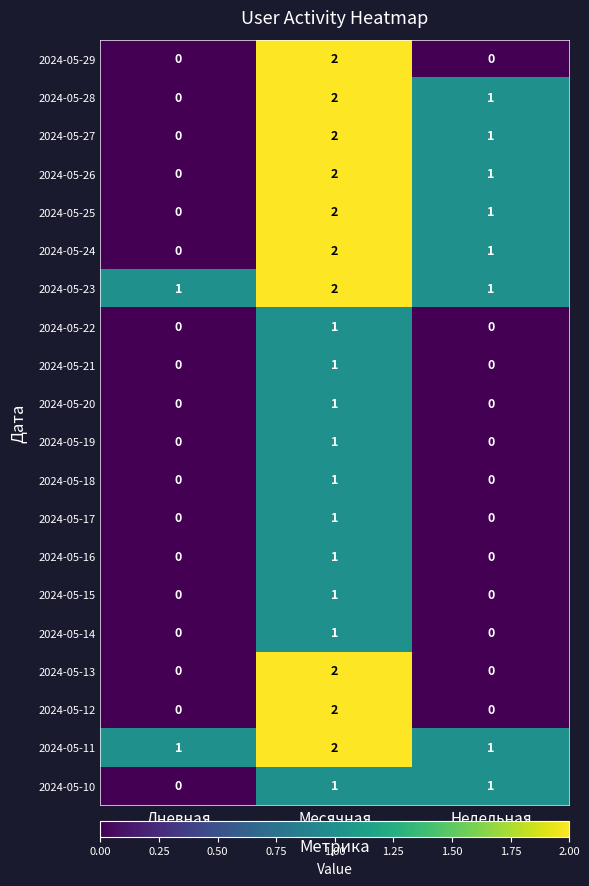

Count the 2024-05-23 values in the range 1 to 2.

3